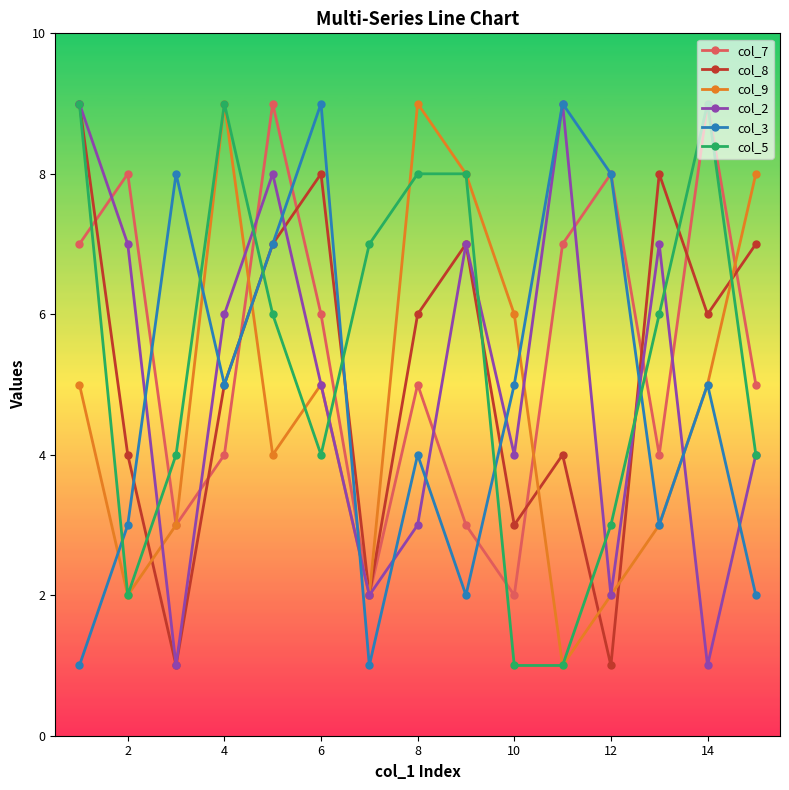

How many values in the col_8 series are below 6?

7